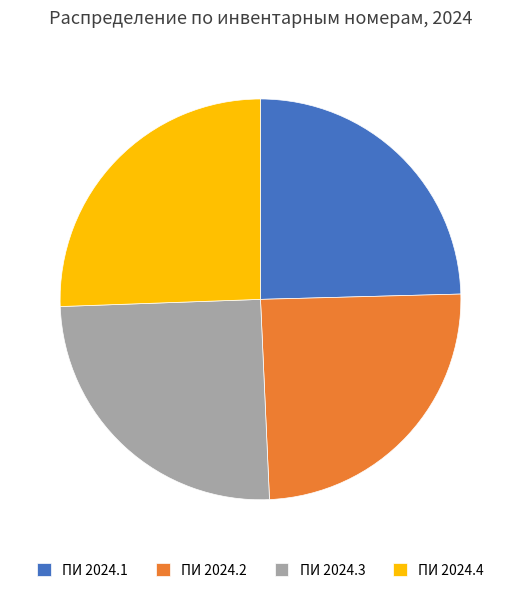

The ПИ 2024.3 slice represents 25% of the pie. True or false?

True